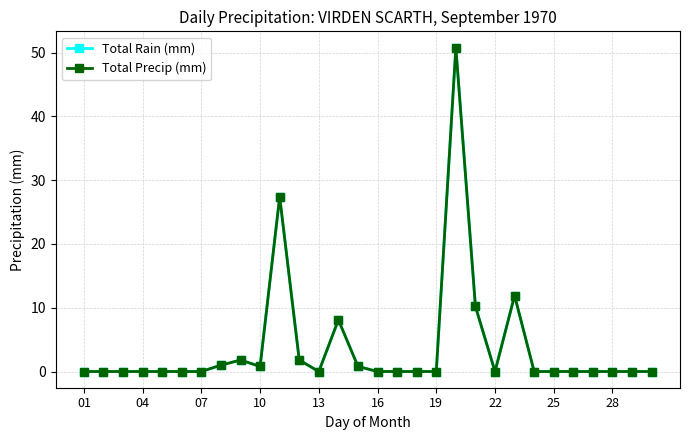

List the series in order of their peak value, highest first.

Total Rain (mm), Total Precip (mm)